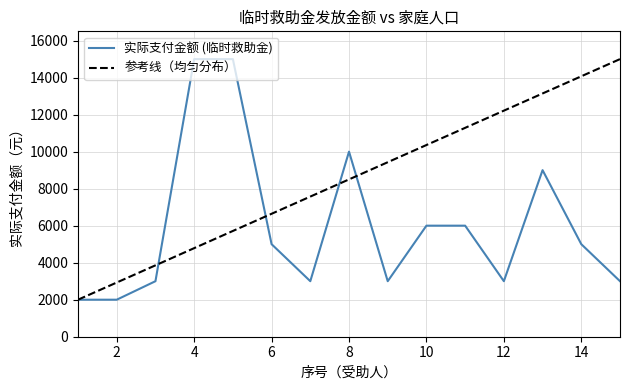

Rank the series by their average value, from lowest to highest.

实际支付金额 (临时救助金), 参考线（均匀分布）